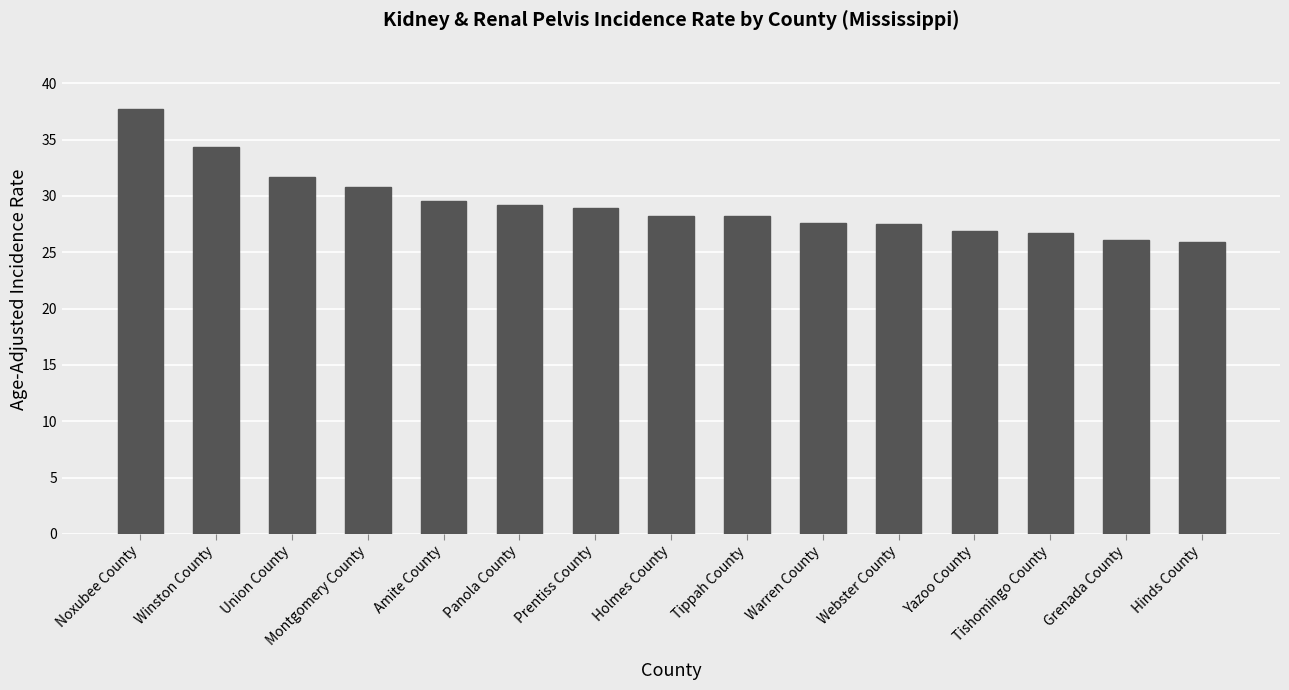

True or false: the data shows 48.5 at Amite County.

False